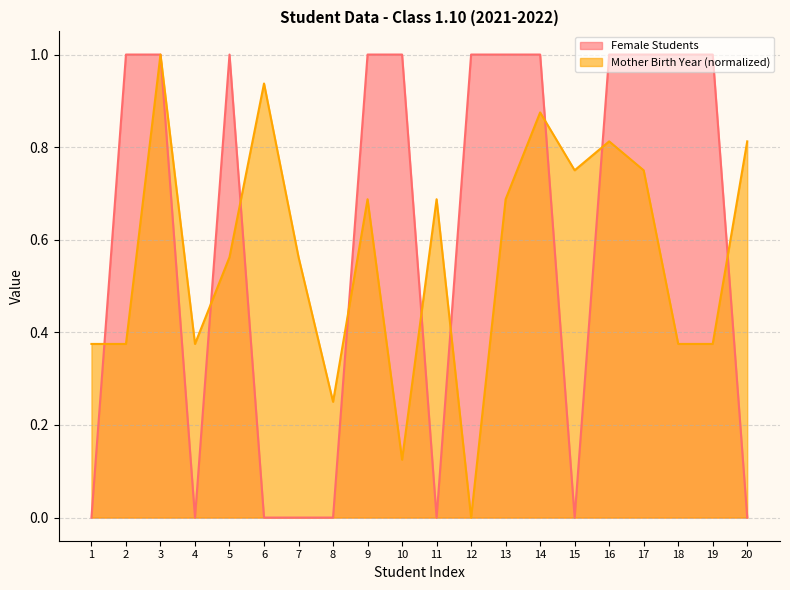

How many lines are shown in the chart?

2